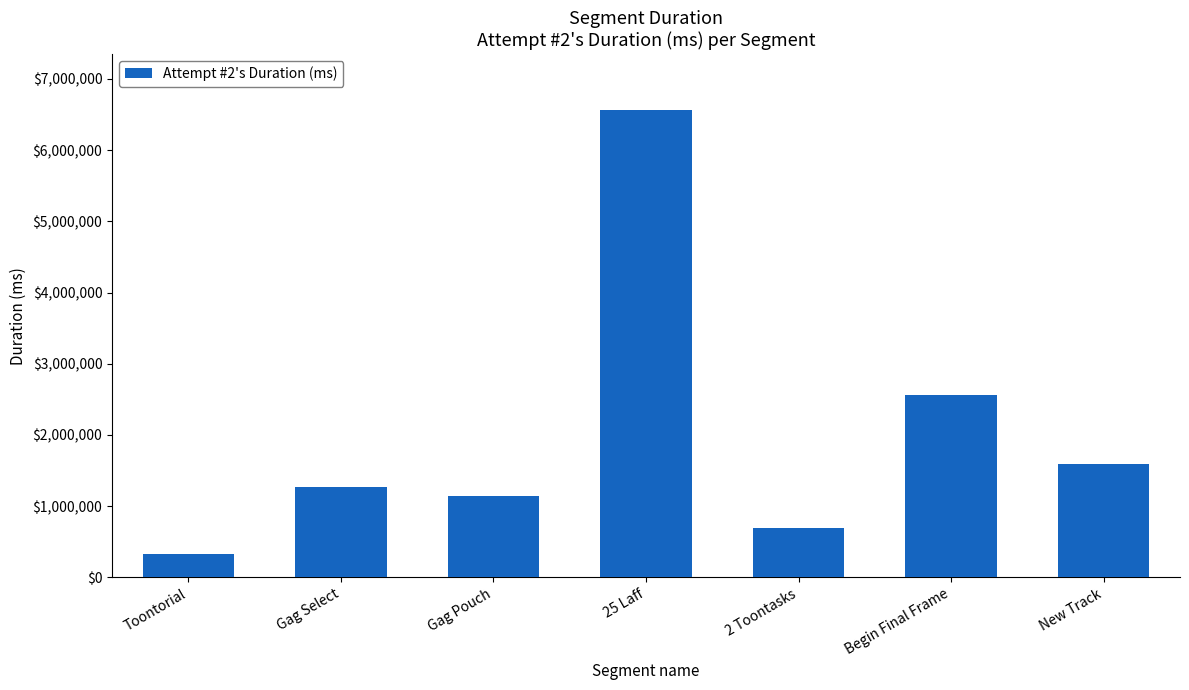

What is the label of the 4th bar from the left?

25 Laff